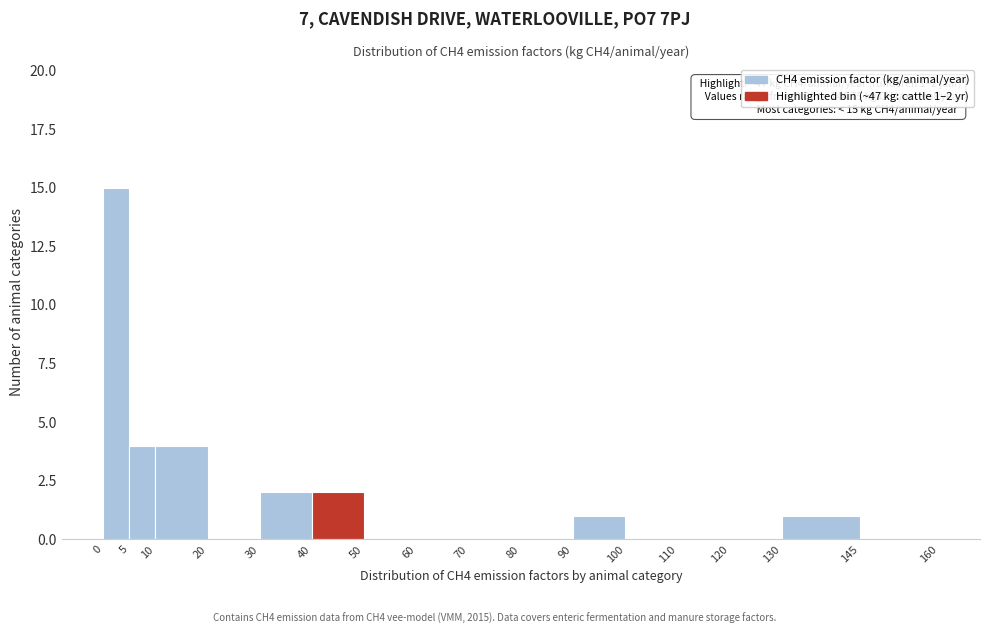

Over which range of the x-axis is the bar tallest?

0 to 5